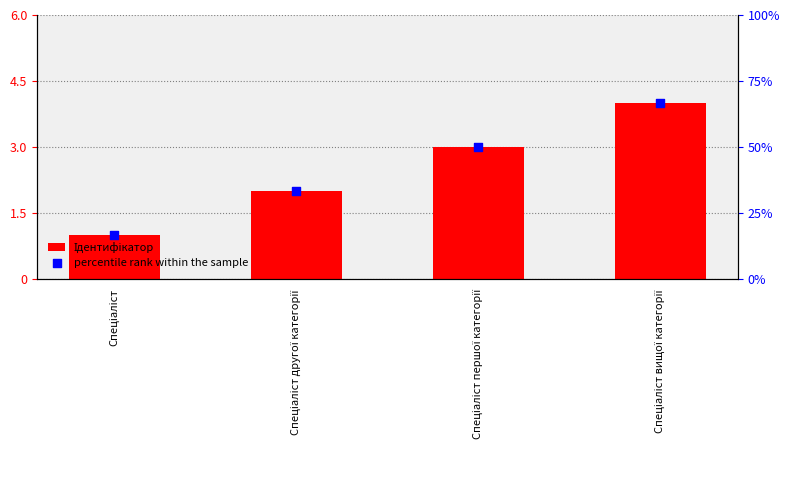

At which category is the sum across all series the highest?

Спеціаліст вищої категорії